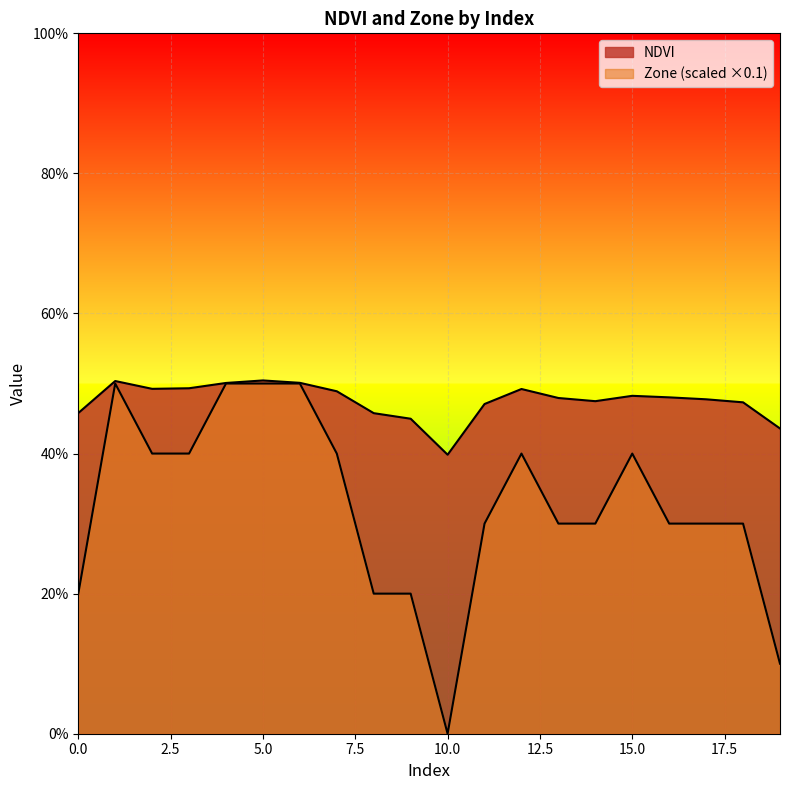

At which category does Zone reach its first local peak?

1